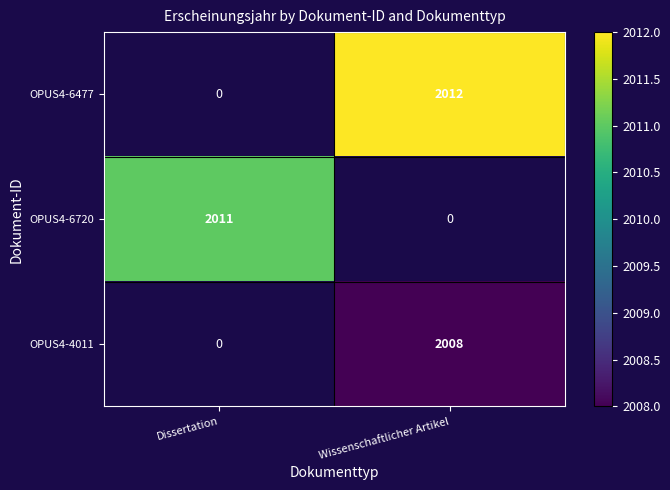

True or false: OPUS4-6720 has a value of 2750 at Dissertation.

False